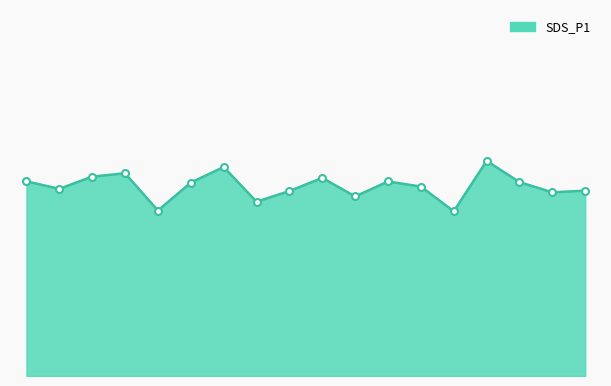

What is the difference between the second highest and minimum values?

7.3